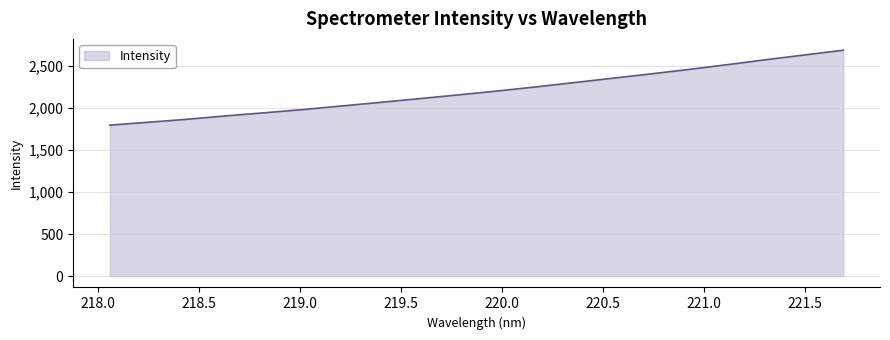

What is the maximum value shown in the chart?

2682.5